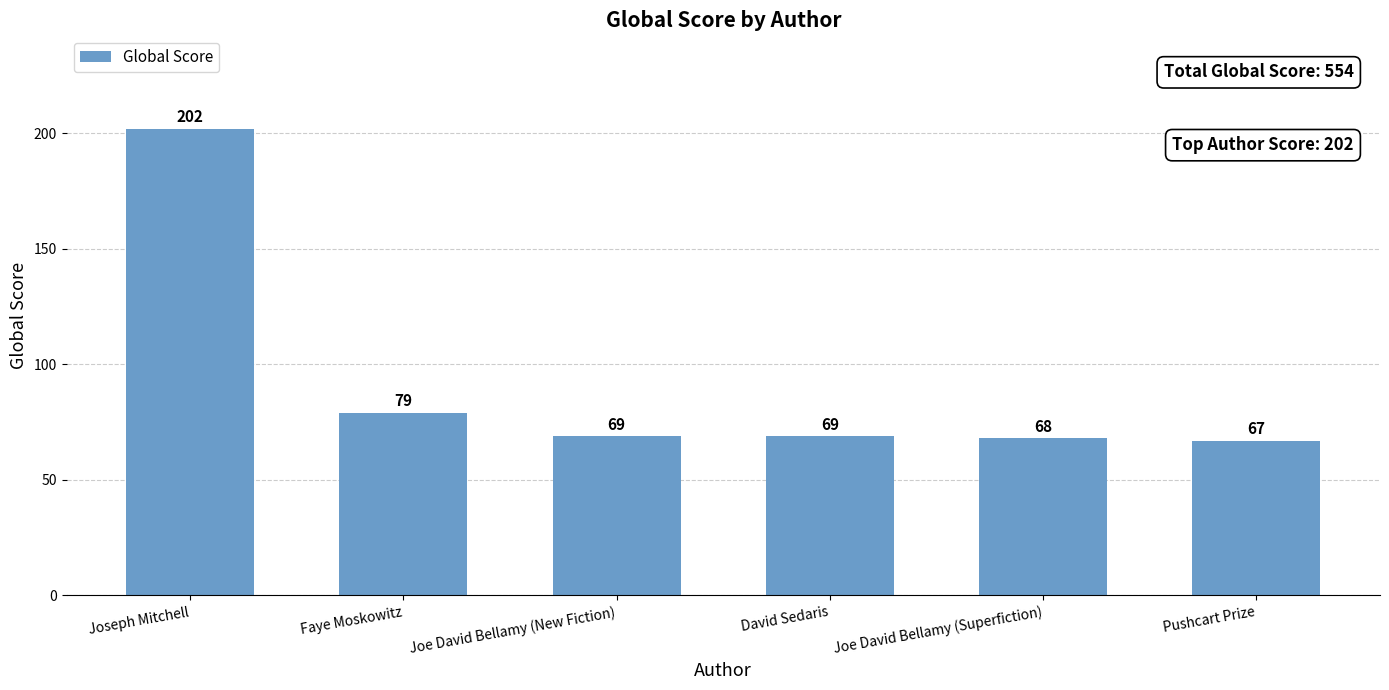

What is the approximate value at Joe David Bellamy (Superfiction), to the nearest 5?

70